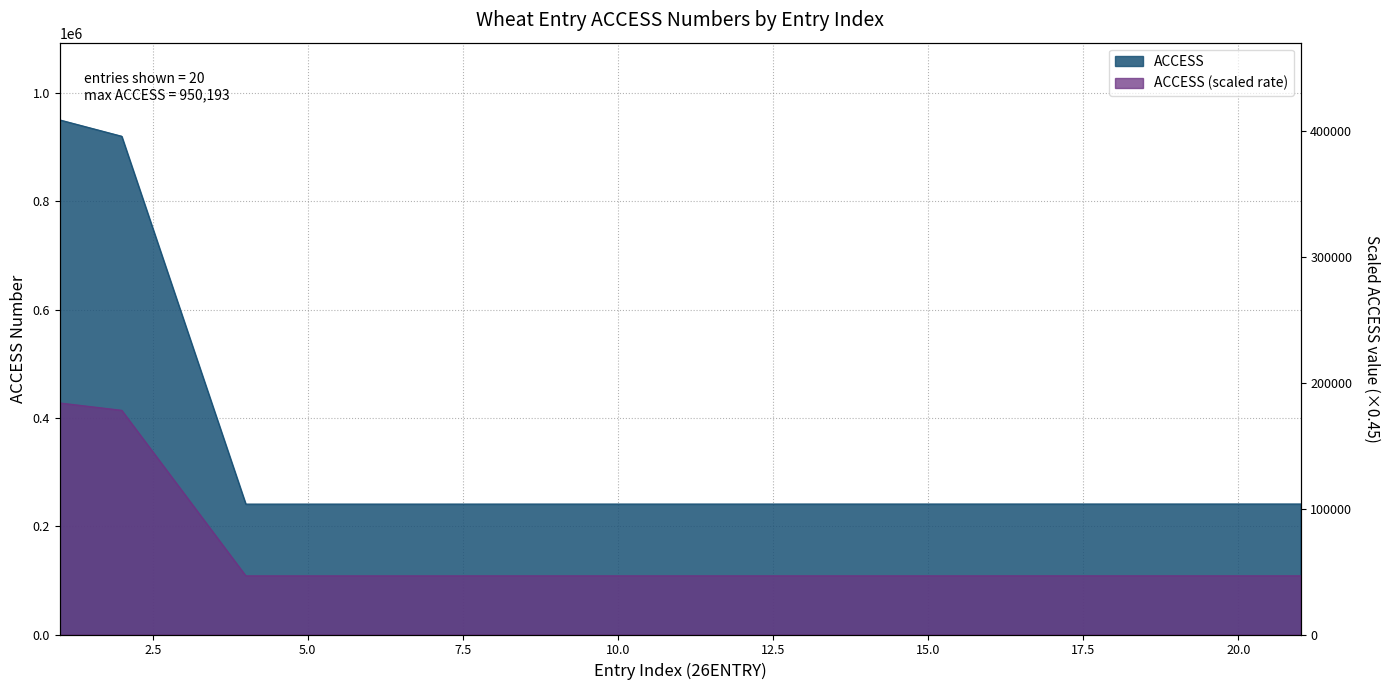

At which category does the chart reach its peak across all series?

1